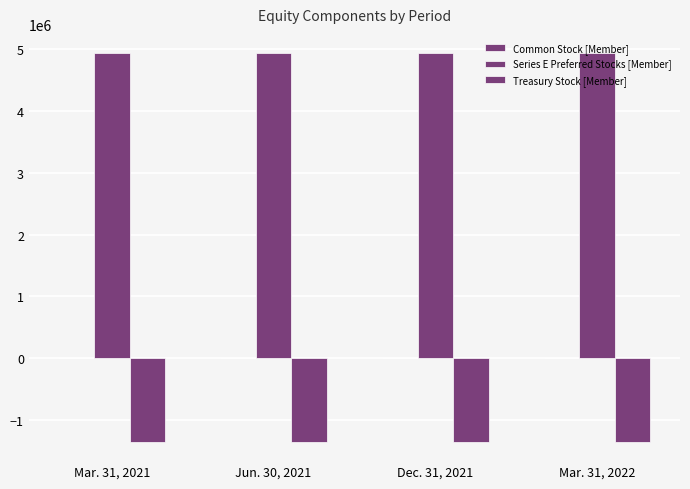

How many series are shown in this chart?

3